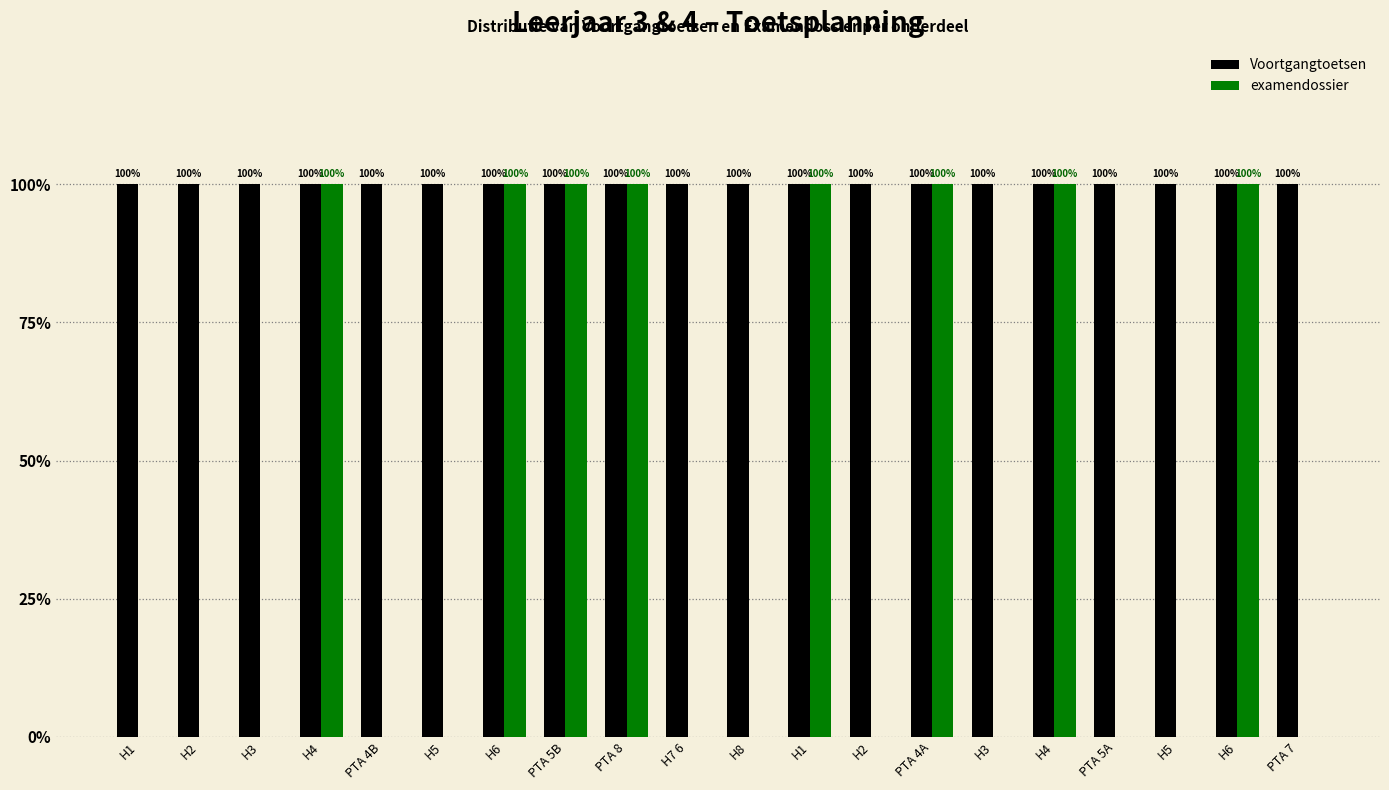

What are all the series names shown in the legend?

Voortgangtoetsen, examendossier